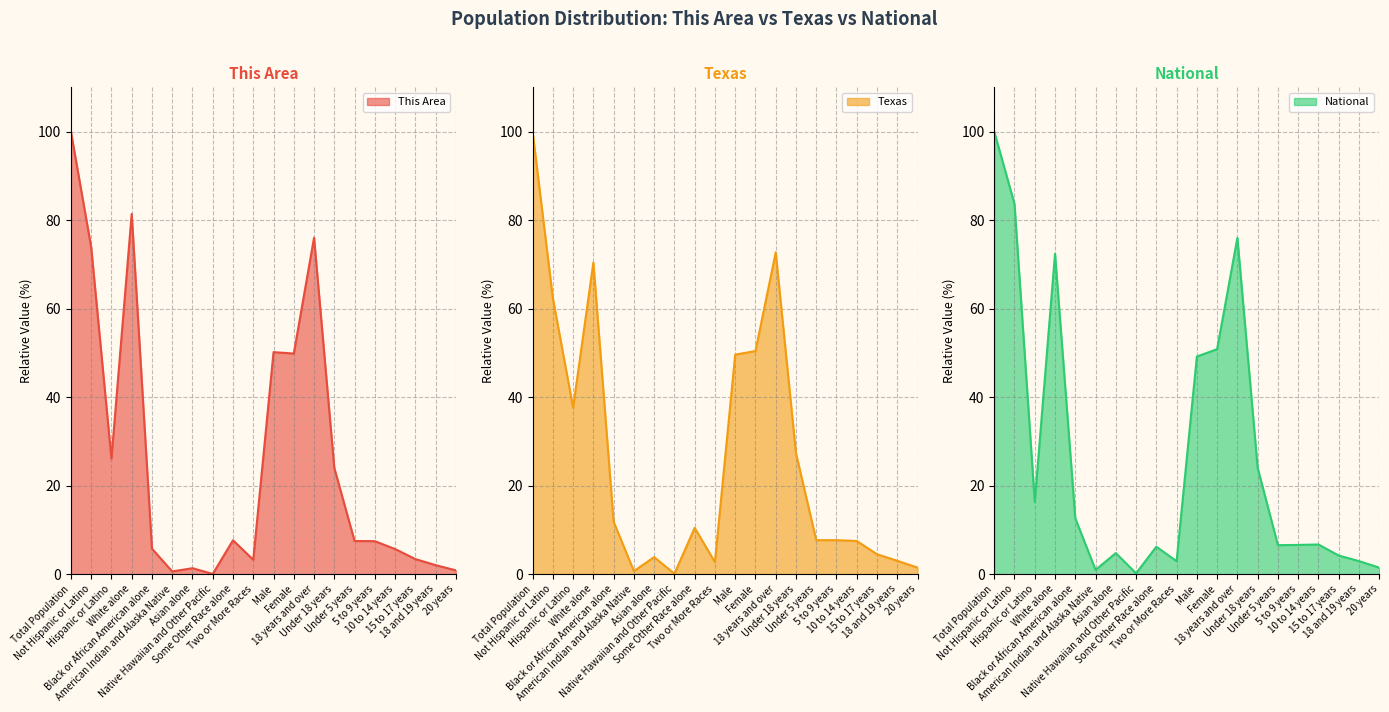

After their last crossing, which series has the higher values: This Area or National?

National